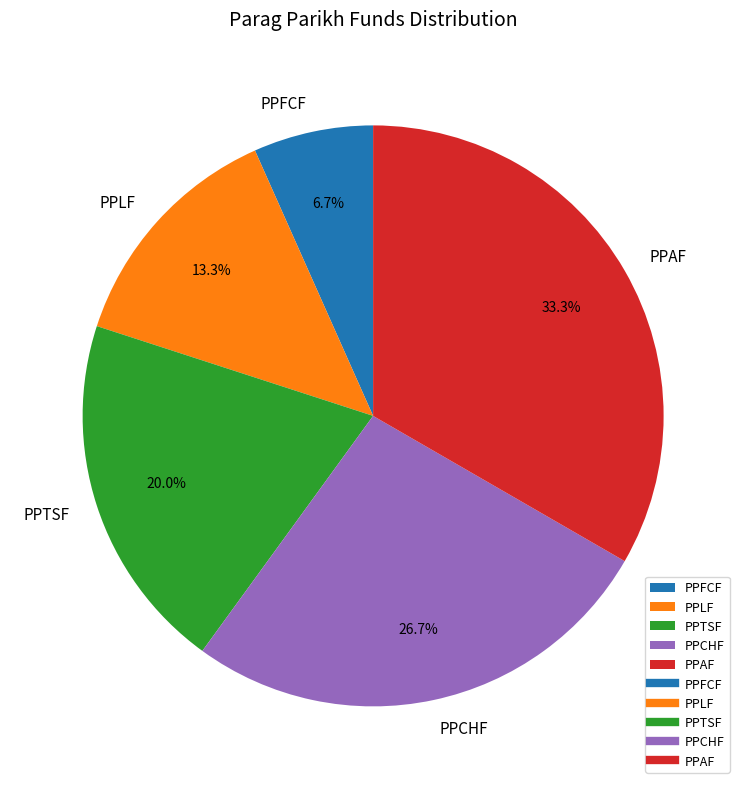

True or false: PPFCF accounts for 17% of the total.

False